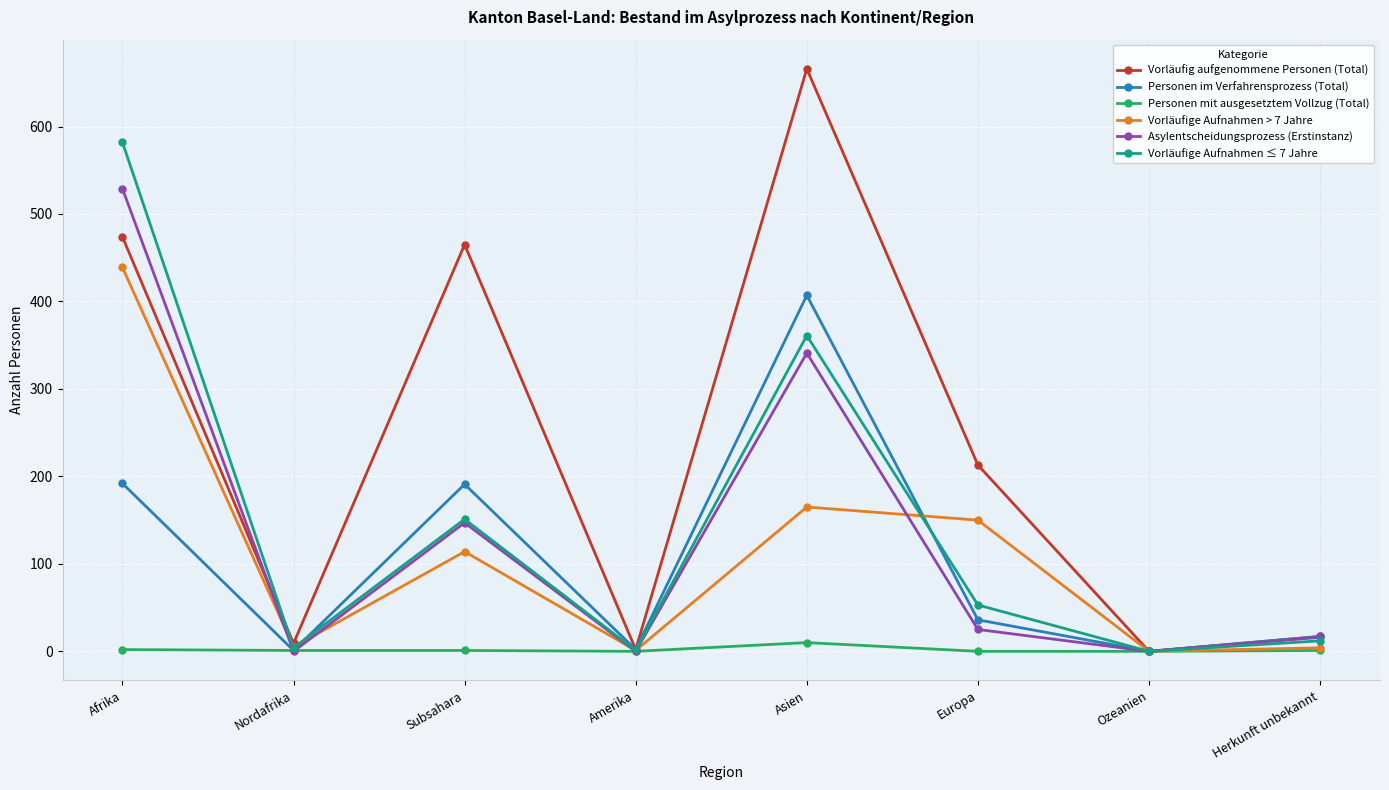

True or false: Personen im Verfahrensprozess (Total) has more than 0 interior local peaks.

True